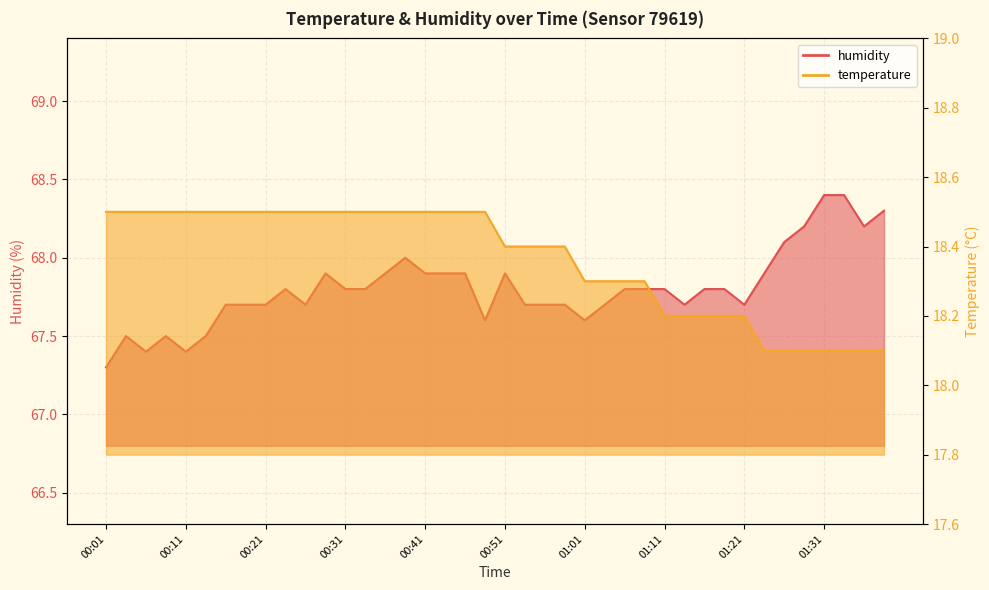

Where is humidity nearest to the value 67?

00:01